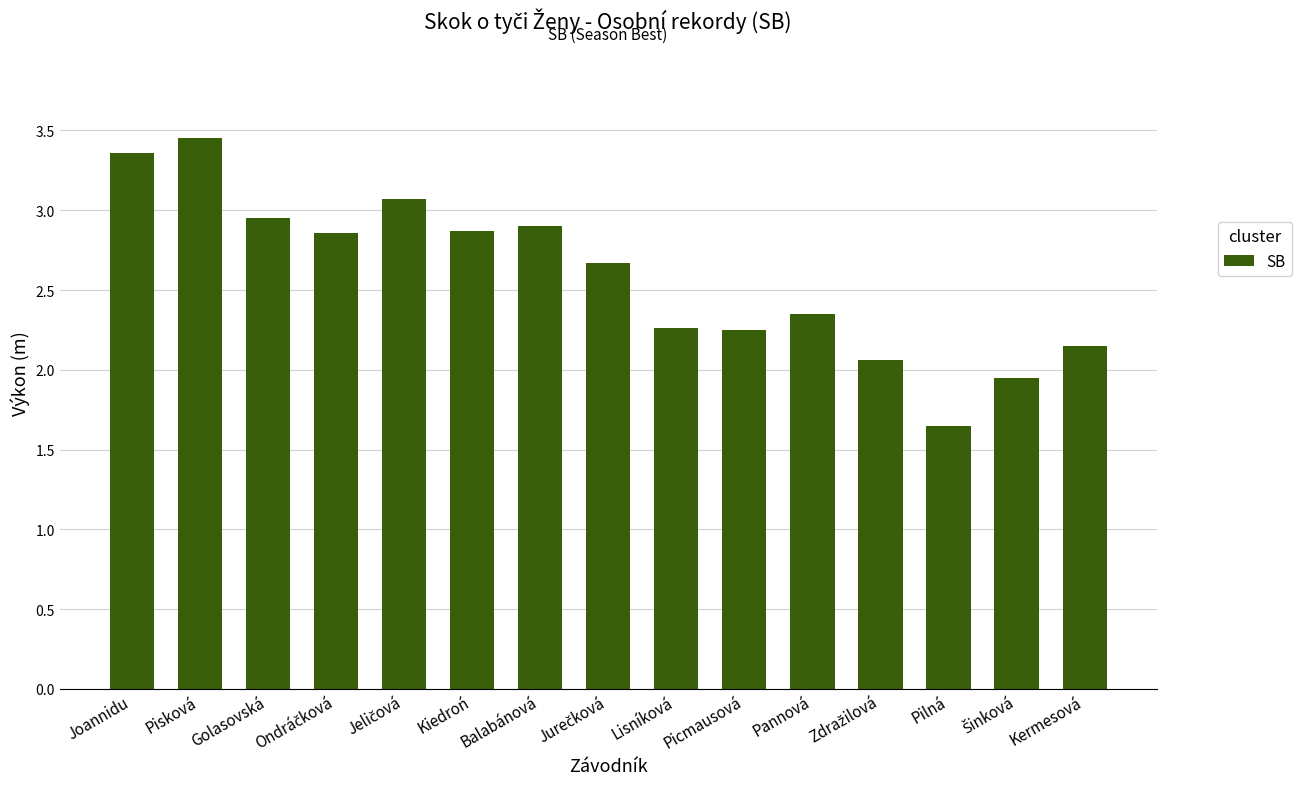

What is the change in value from Kiedroń to Lisníková?

-0.6